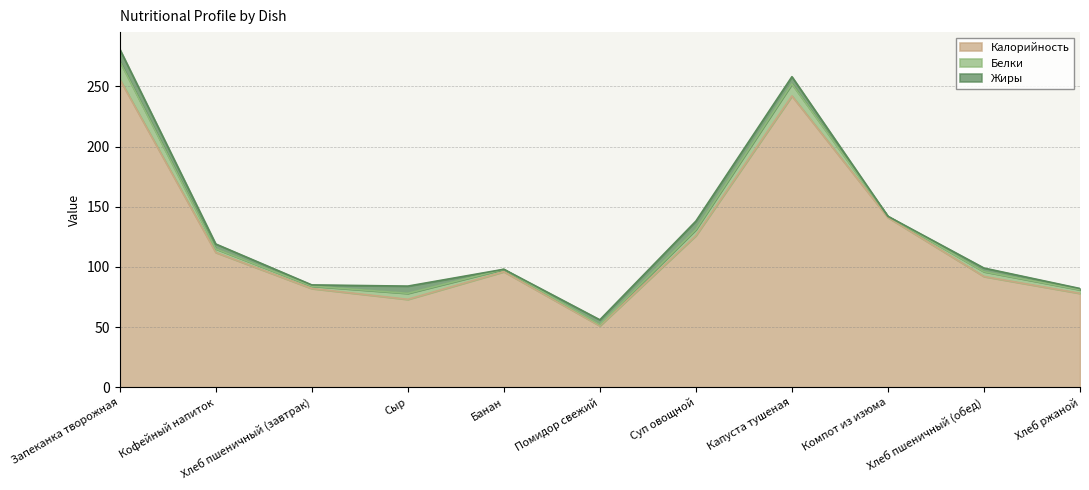

What position from the right is Капуста тушеная?

4